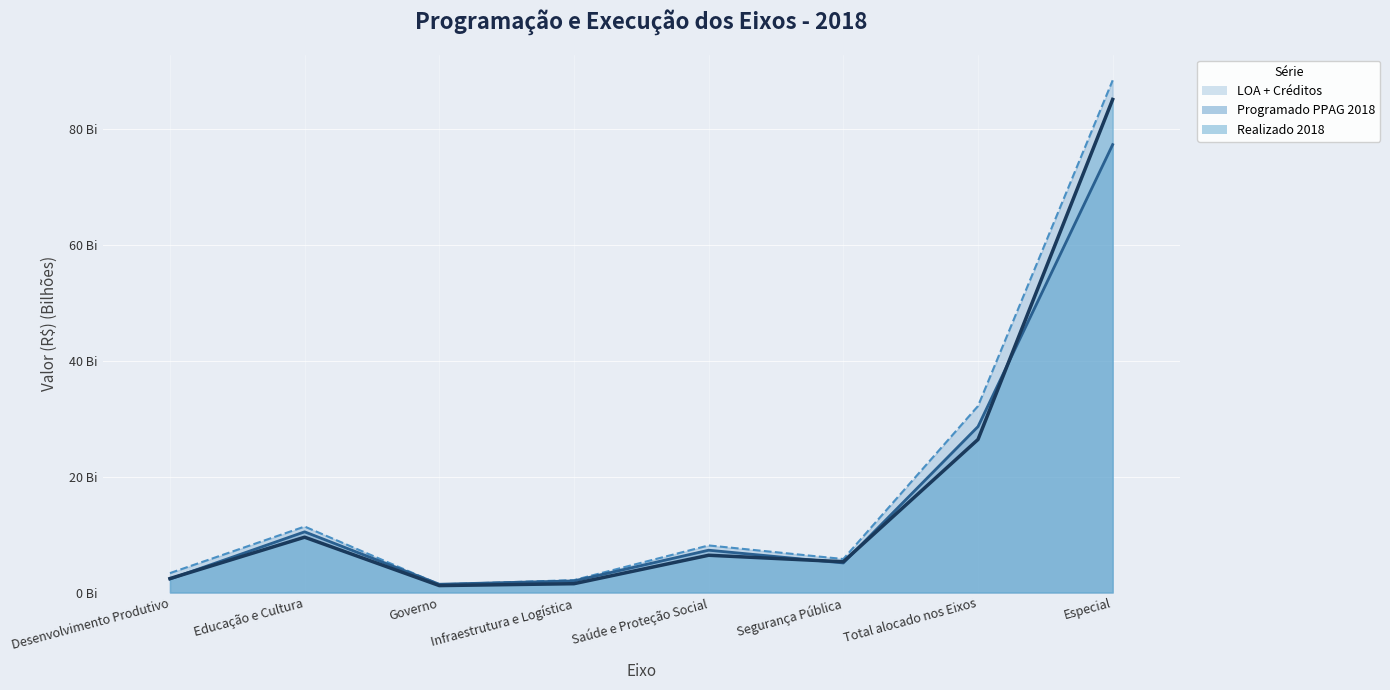

How many times do Realizado 2018 and Programado PPAG 2018 cross each other?

4